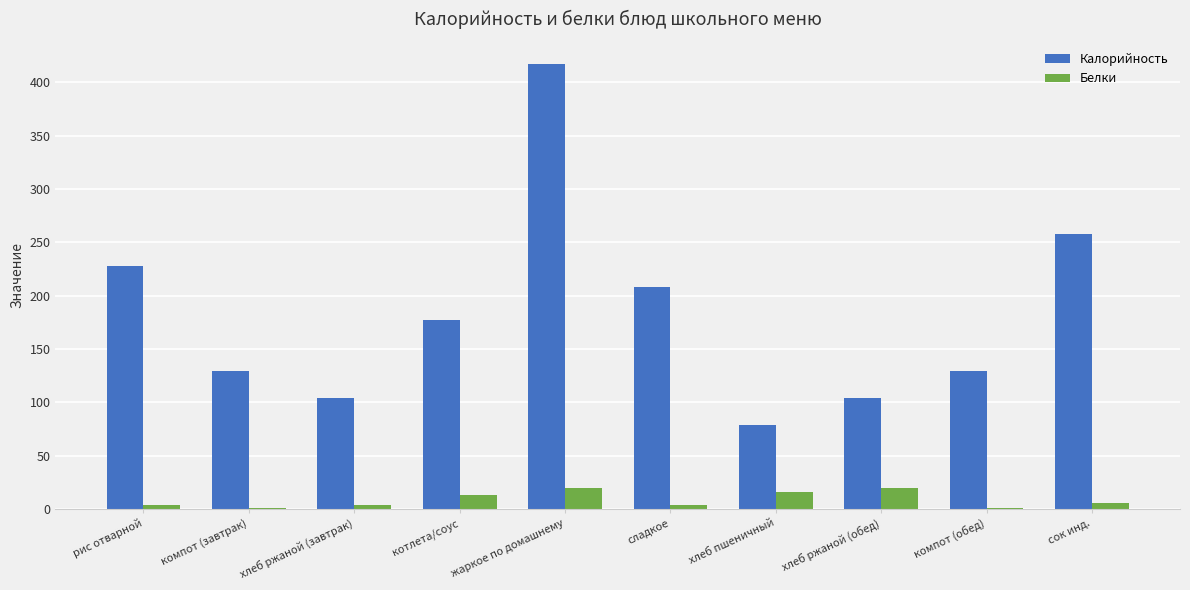

At which category is the sum across all series the highest?

жаркое по домашнему